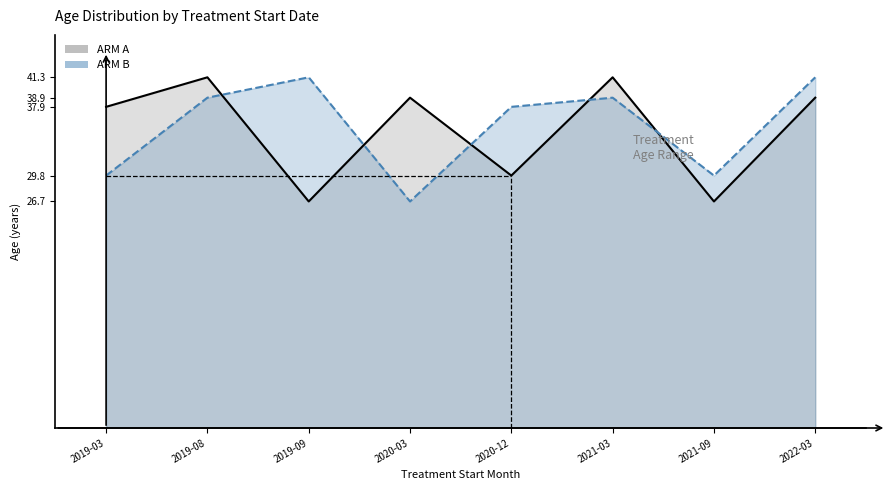

Between which two adjacent categories do ARM B and ARM A first intersect?

2019-08 and 2019-09